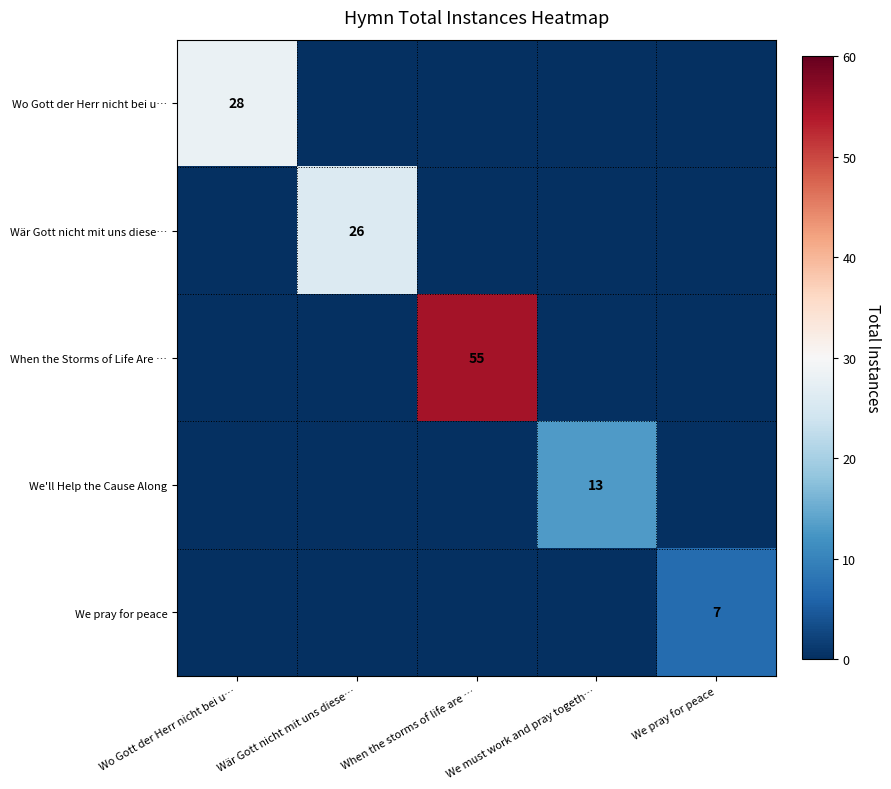

True or false: We pray for peace has a value of 10 at We pray for peace.

False